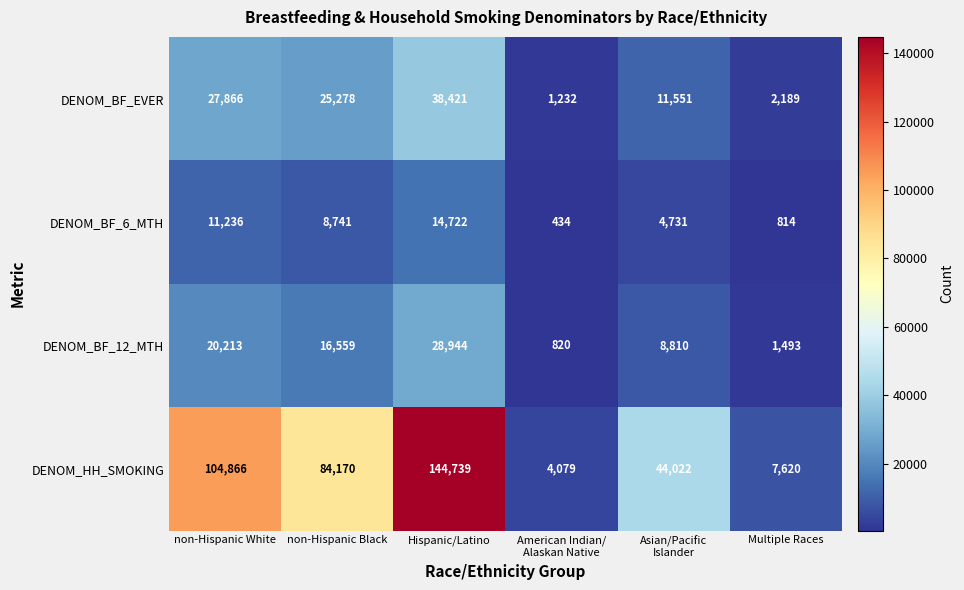

At which category is the sum across all series the highest?

Hispanic/Latino